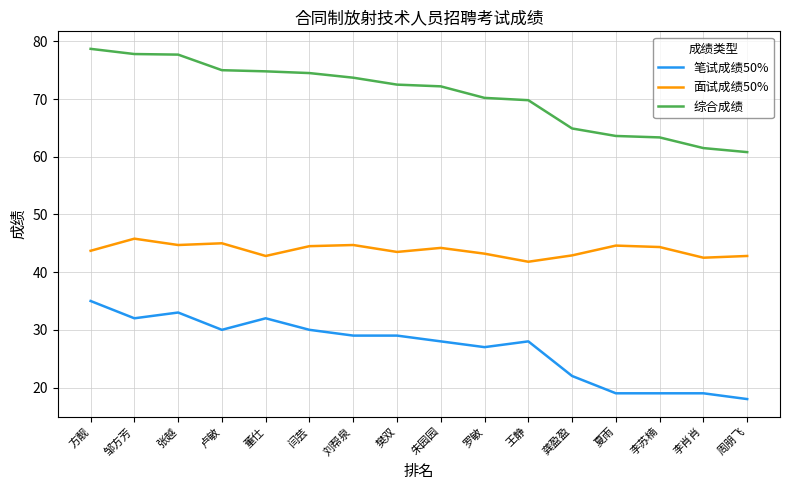

List the series in order of their overall mean, highest first.

综合成绩, 面试成绩50%, 笔试成绩50%